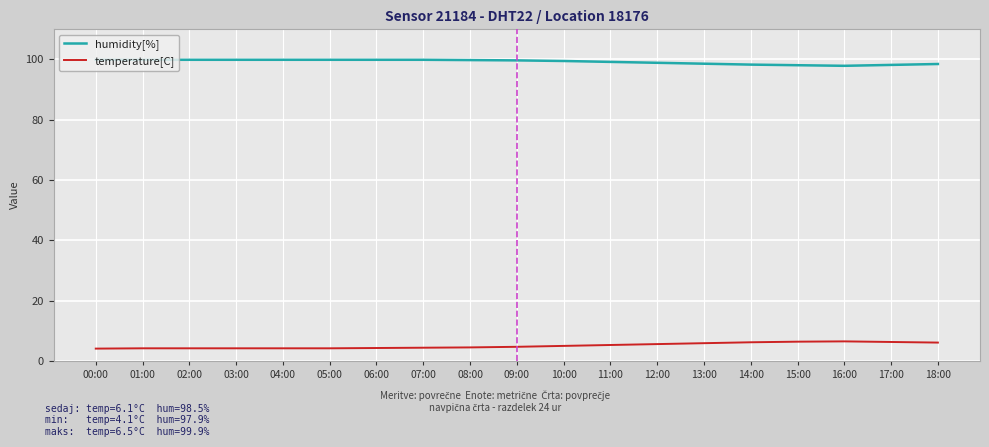

What position from the right is 11:00?

8